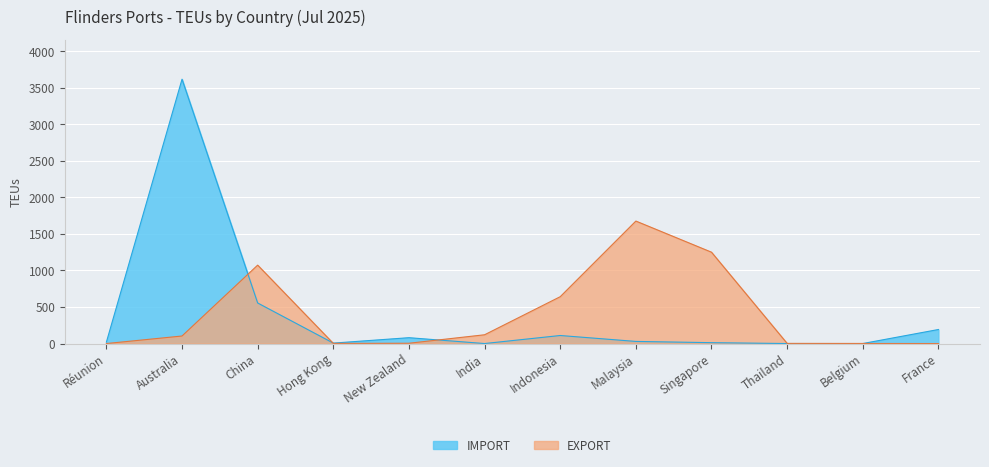

Rank the categories by IMPORT value from lowest to highest.

India, Thailand, Belgium, Hong Kong, Singapore, Réunion, Malaysia, New Zealand, Indonesia, France, China, Australia